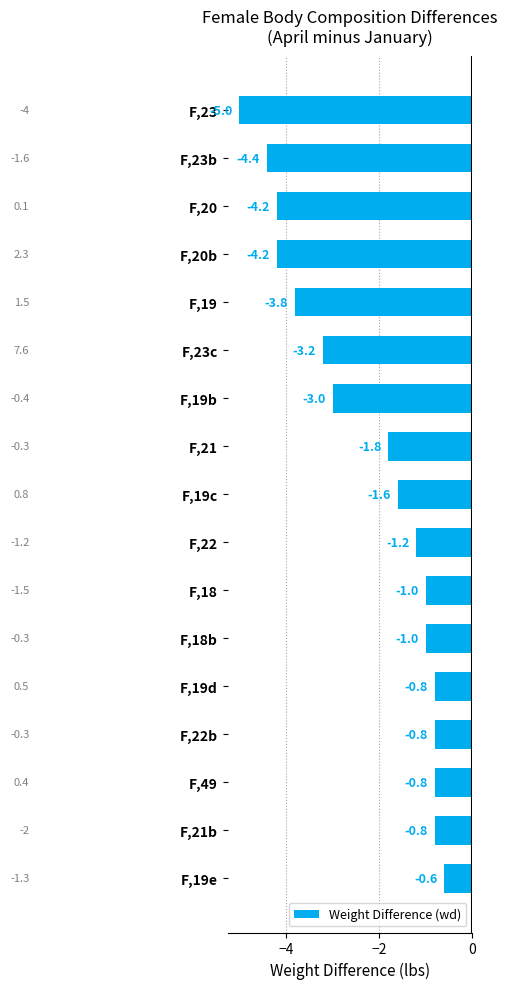

Reading top to bottom, what are all the values shown in this chart?

F,23=-5.0	F,23b=-4.4	F,20=-4.2	F,20b=-4.2	F,19=-3.8	F,23c=-3.2	F,19b=-3.0	F,21=-1.8	F,19c=-1.6	F,22=-1.2	F,18=-1.0	F,18b=-1.0	F,19d=-0.8	F,22b=-0.8	F,49=-0.8	F,21b=-0.8	F,19e=-0.6